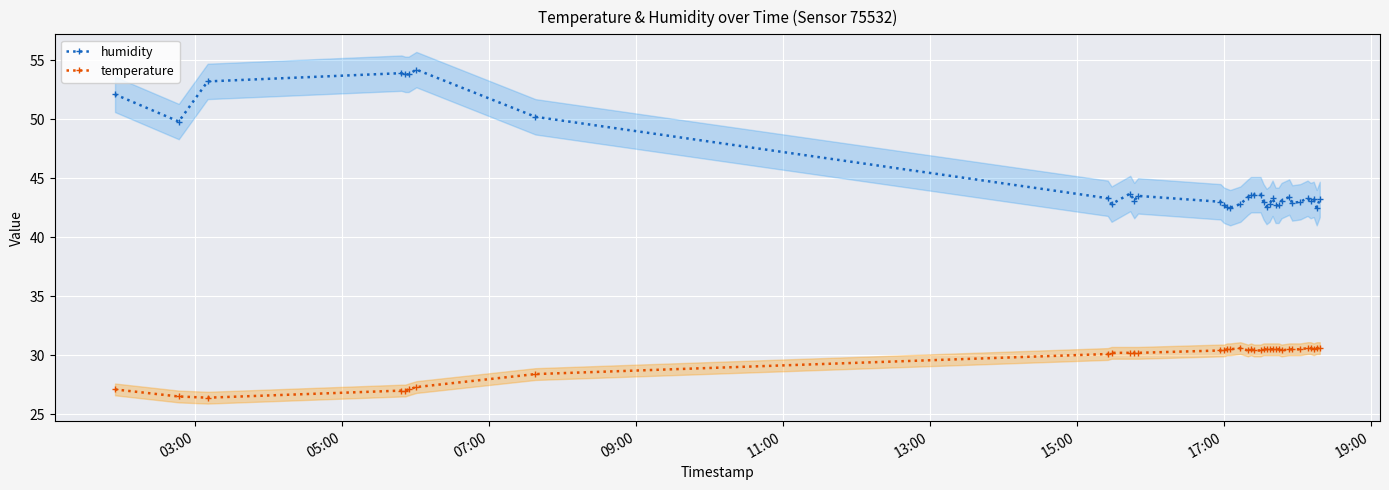

What is the lowest value of the temperature series?

26.4